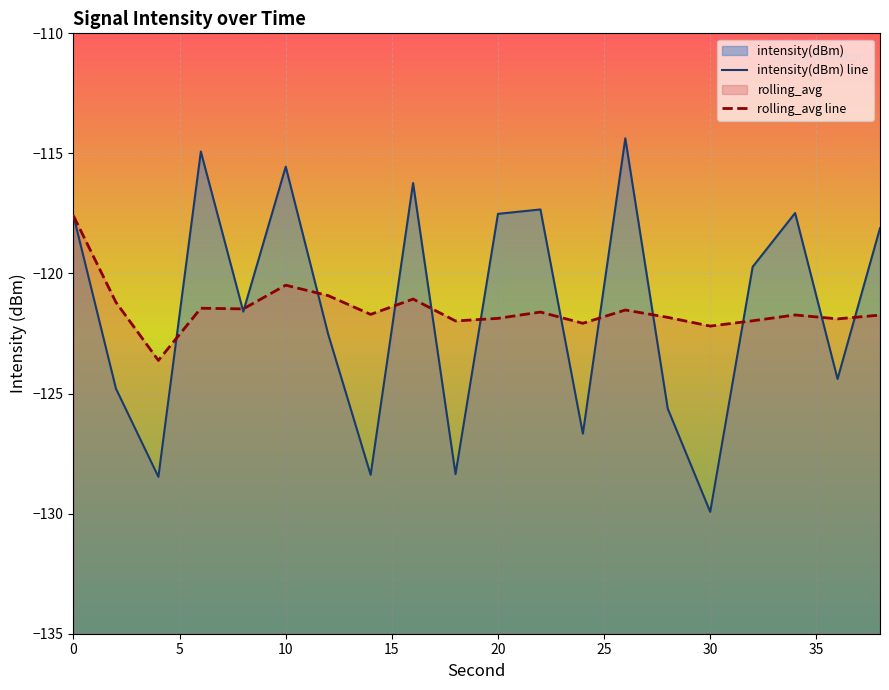

The value of rolling_avg at 34 is -121.7. True or false?

True